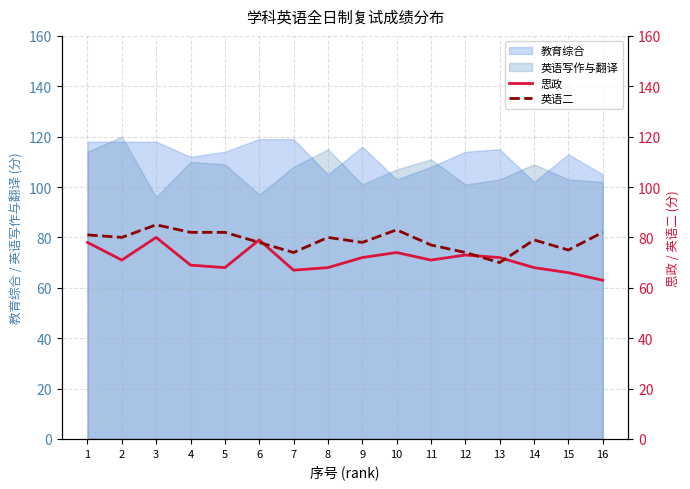

True or false: 英语二 and 思政 intersect in this chart.

True